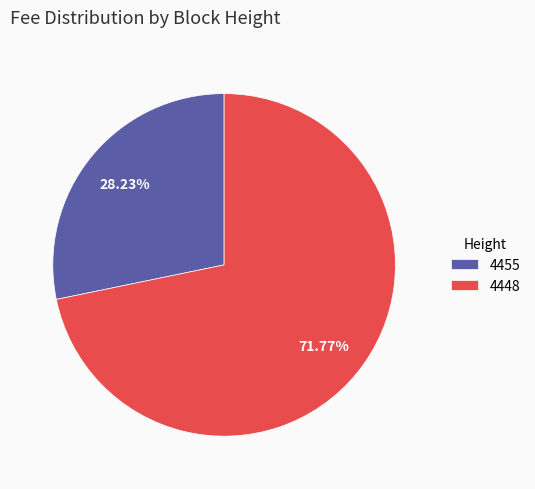

How much of the chart is everything except 4448?

28.2%